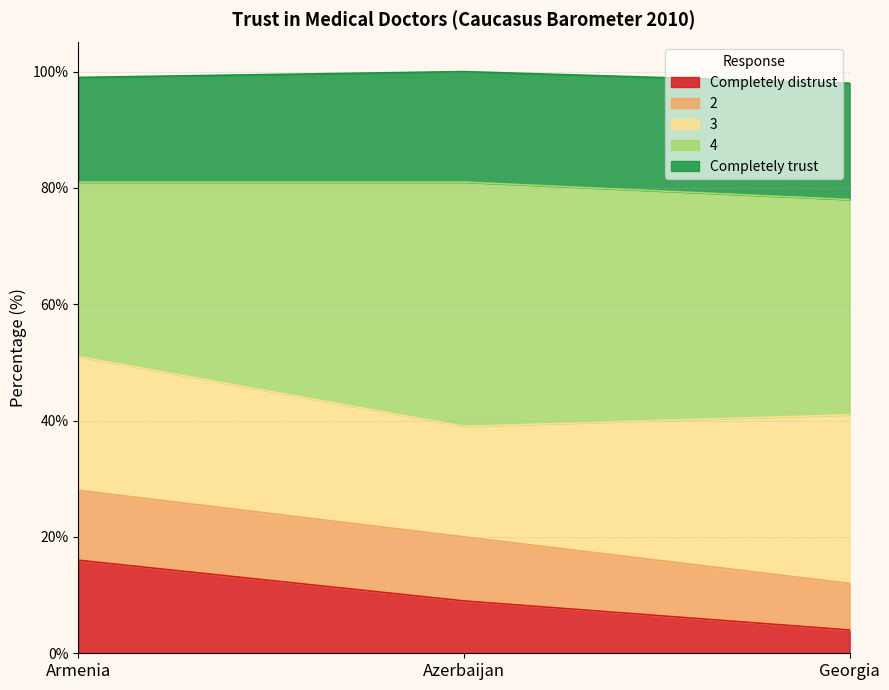

True or false: Completely trust has a value of 20 at Azerbaijan.

True